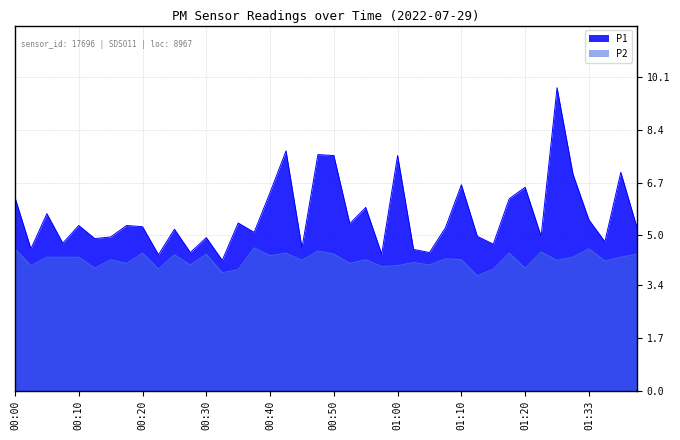

At 01:22, list the series in order from largest to smallest.

P1, P2